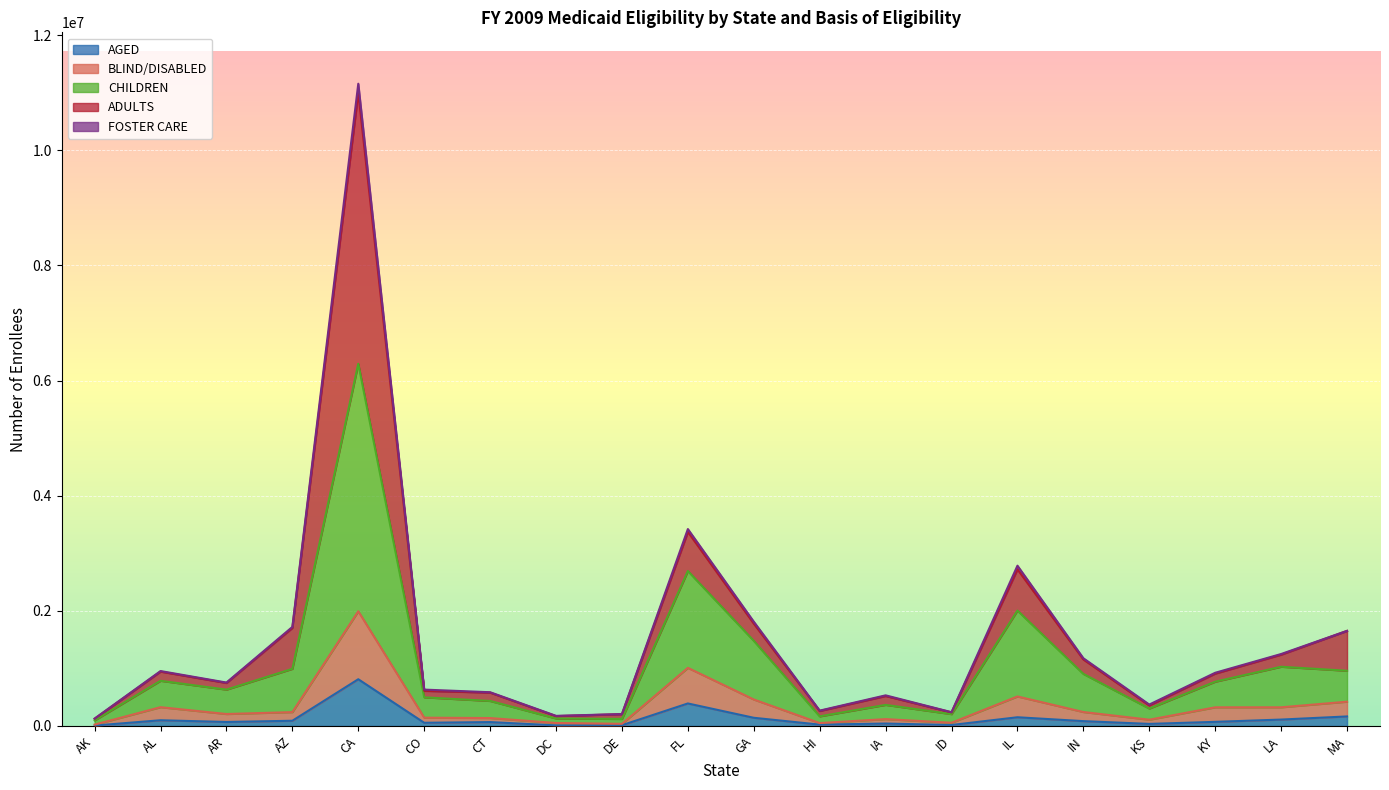

What is the difference between the maximum and minimum values in the AGED series?

804819